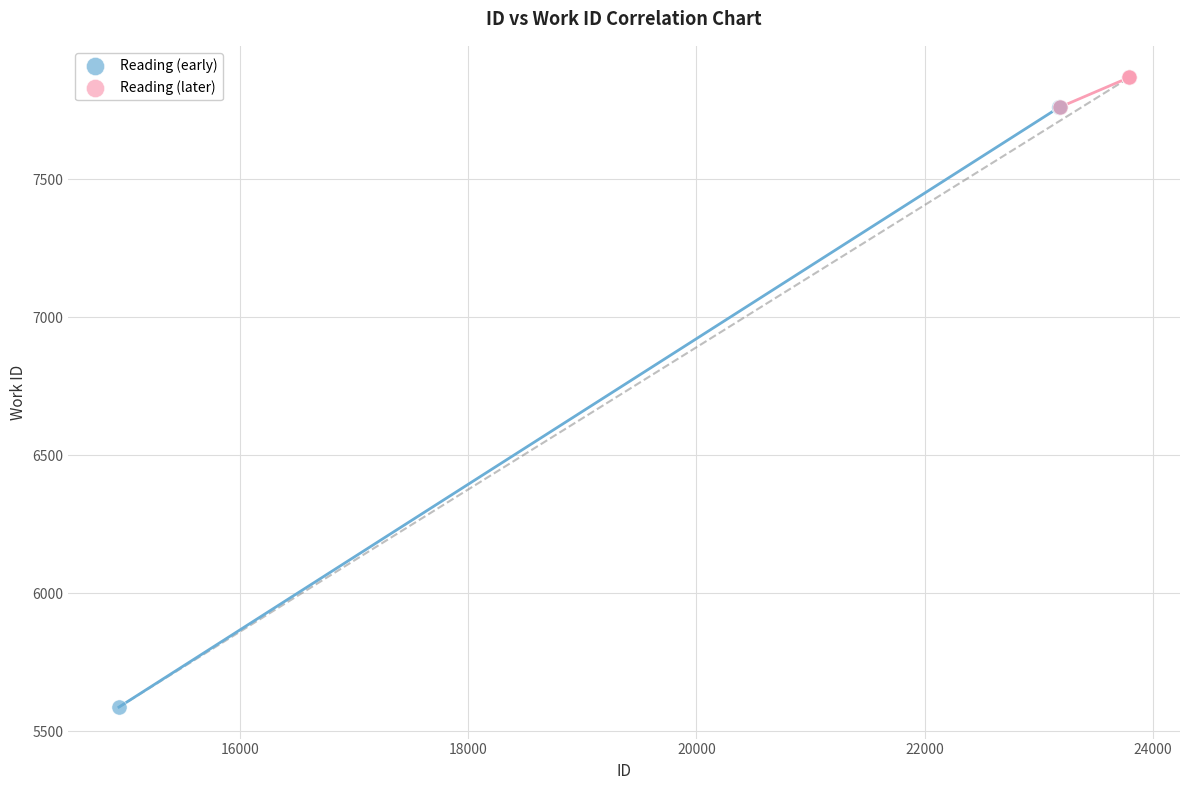

Which series reaches the minimum Y coordinate?

Reading (early)